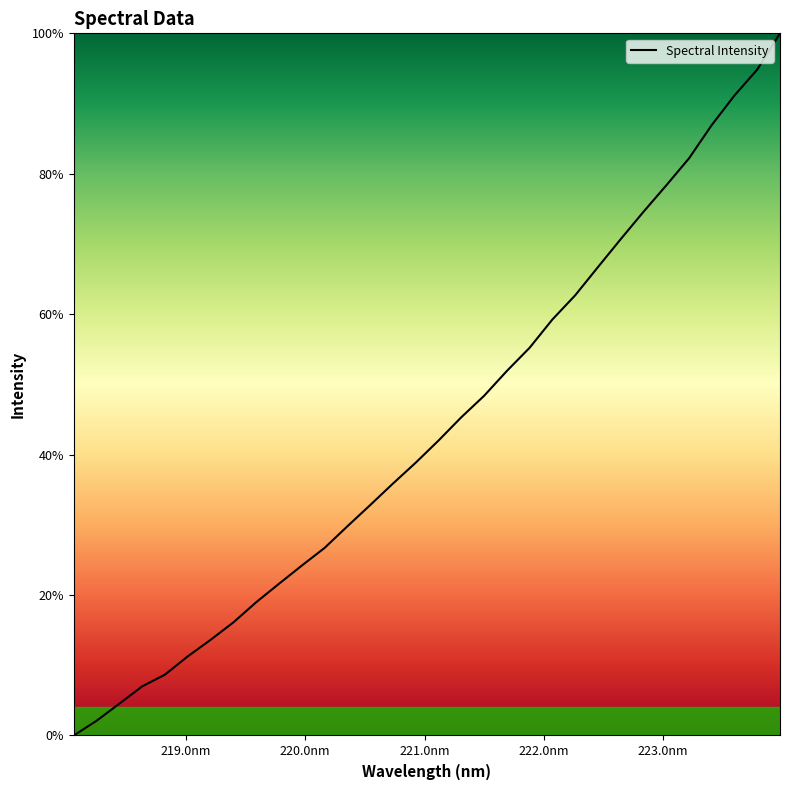

What is the maximum value shown in the chart?

100.0